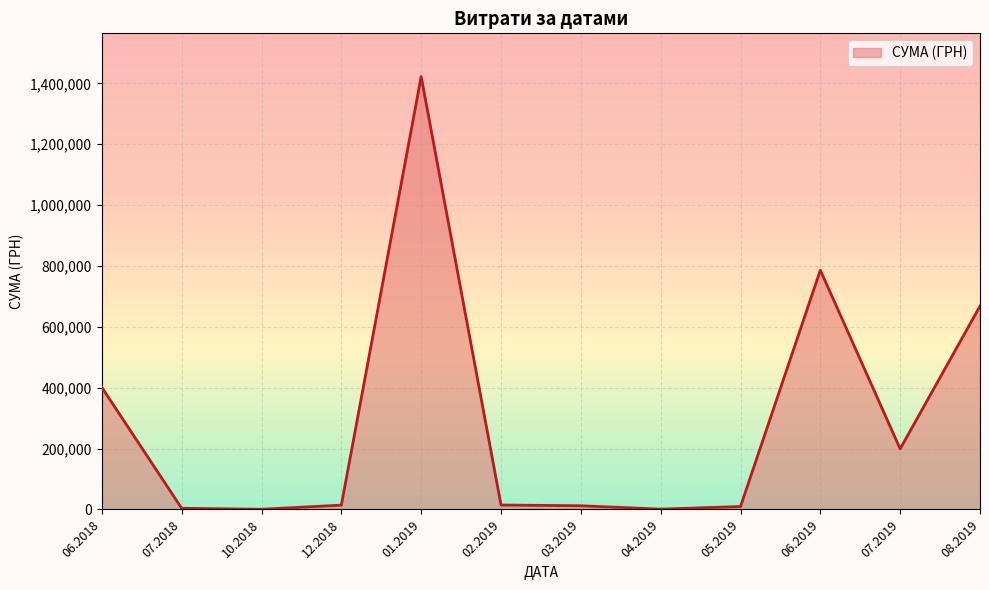

What is the maximum value shown in the chart?

1422336.7